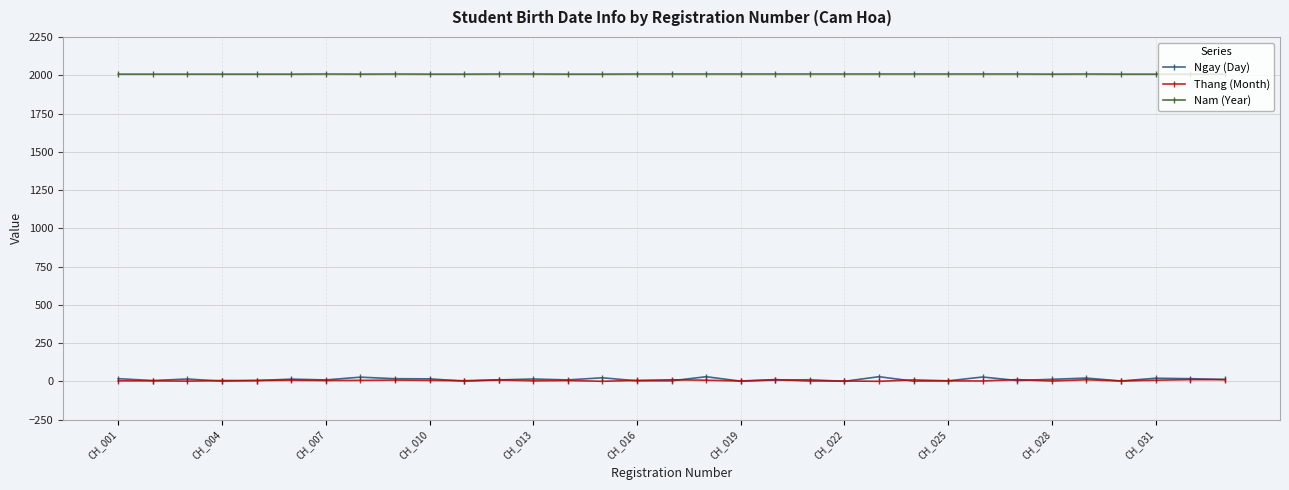

What is the smallest value displayed?

1